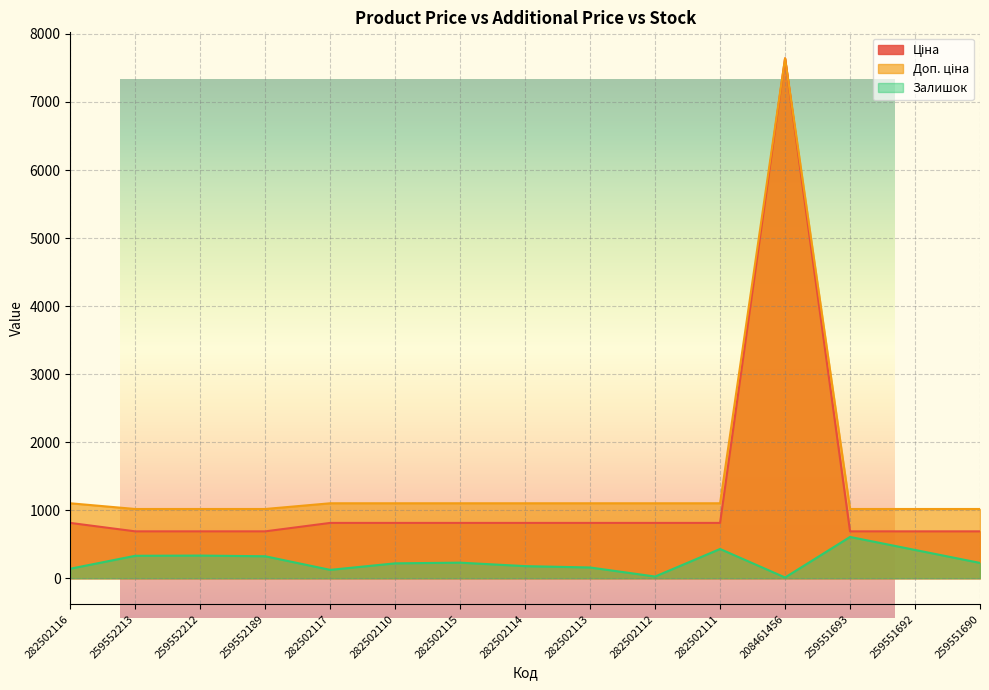

What is the difference between the maximum and second lowest values in the Залишок series?

582.0